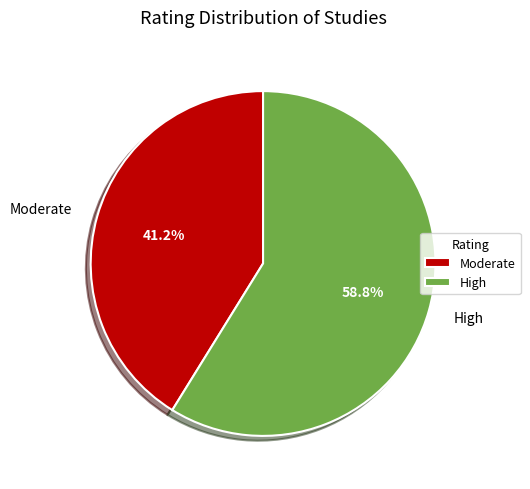

Which category has the biggest portion of the pie?

High